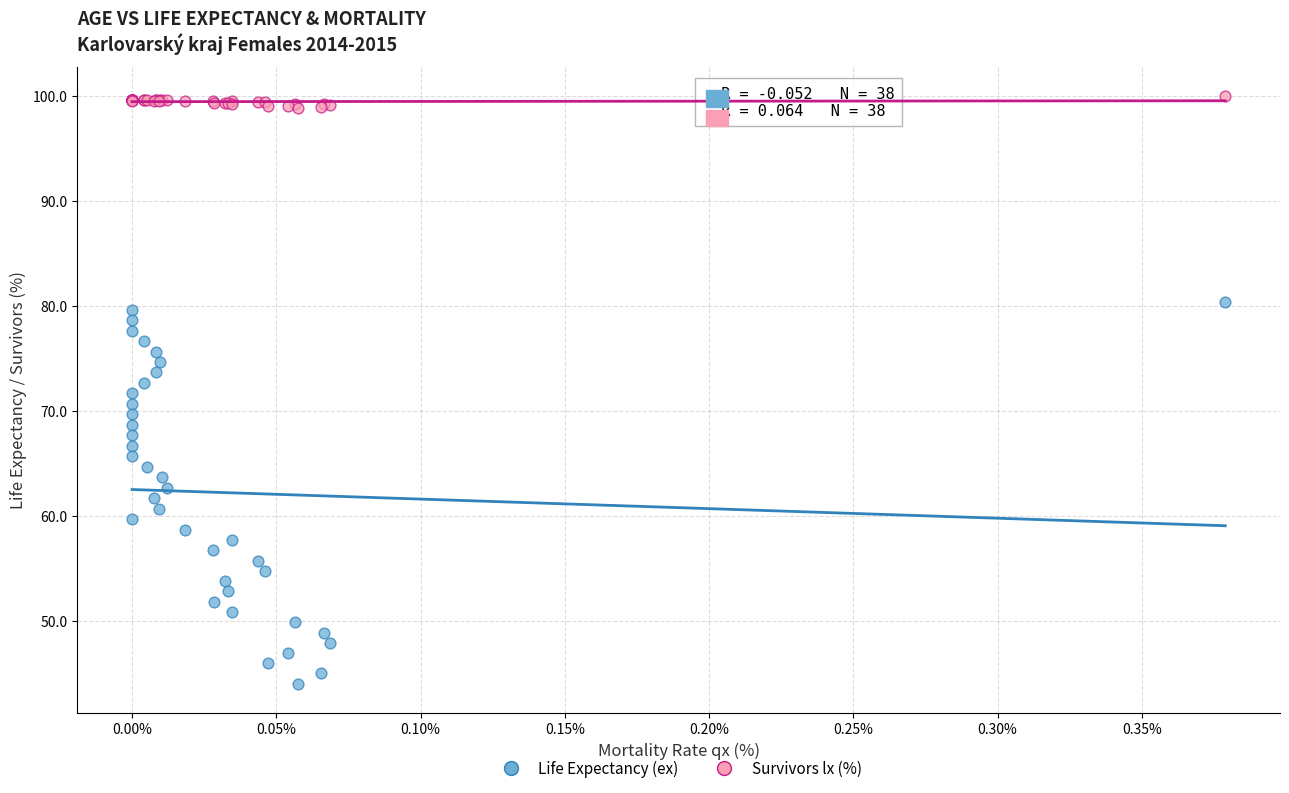

What is the X range (max minus min) for the scatter plot?

0.4